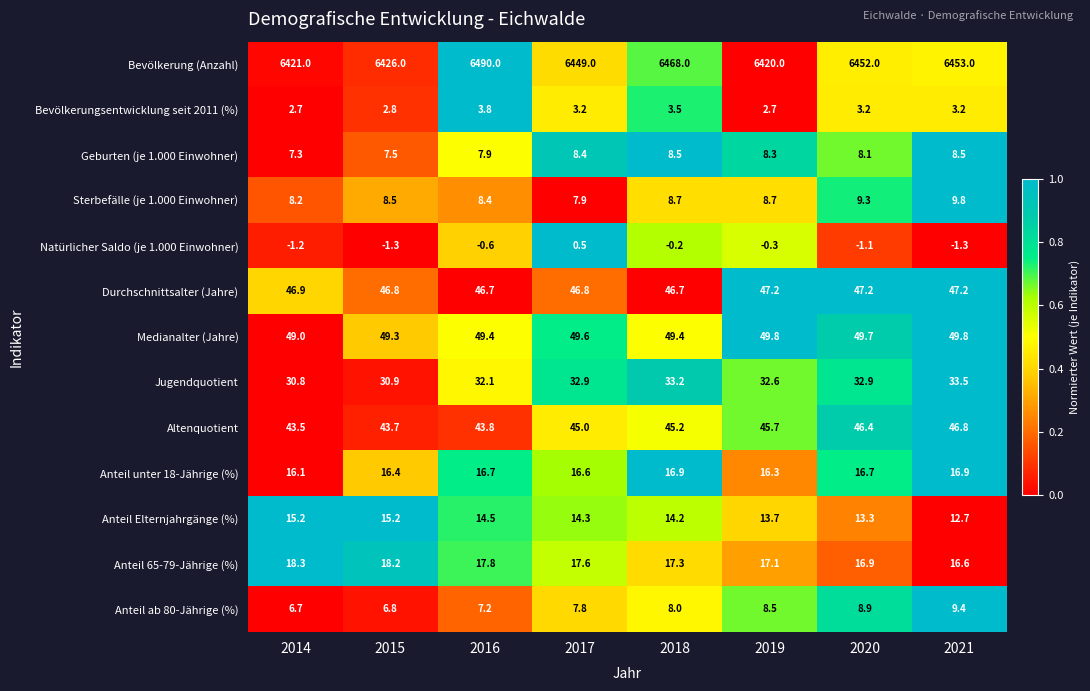

At how many categories does at least one series exceed 0?

8